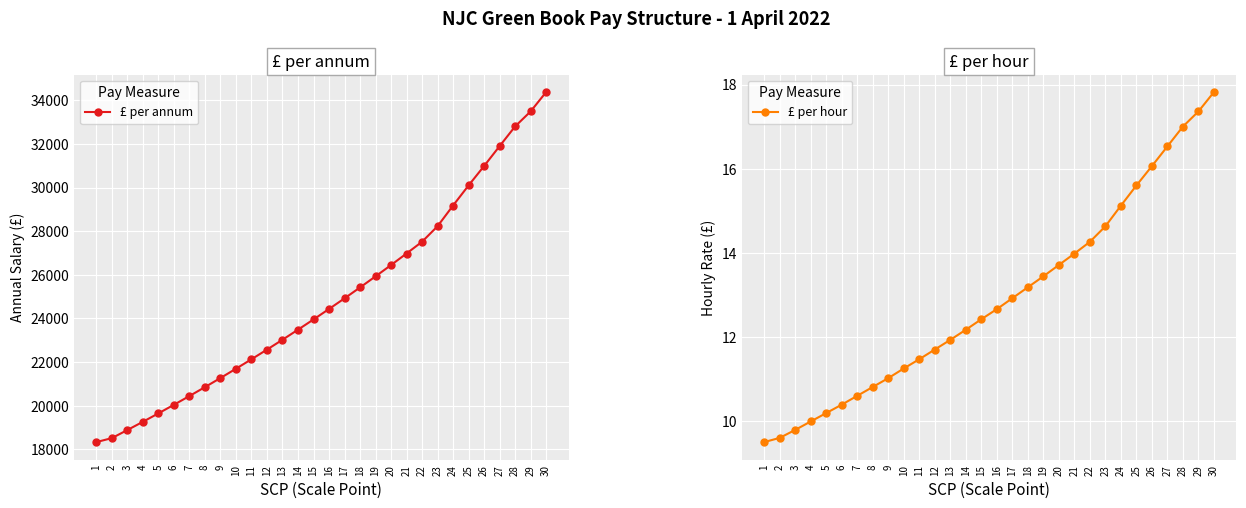

Reading right to left, transcribe all the data shown in this chart.

£ per annum: 30=34373.0	29=33486.0	28=32798.0	27=31895.0	26=30984.0	25=30095.0	24=29174.0	23=28226.0	22=27514.0	21=26975.0	20=26446.0	19=25927.0	18=25419.0	17=24920.0	16=24432.0	15=23953.0	14=23484.0	13=23023.0	12=22571.0	11=22129.0	10=21695.0	9=21269.0	8=20852.0	7=20444.0	6=20043.0	5=19650.0	4=19264.0	3=18887.0	2=18516.0	1=18333.0
£ per hour: 30=17.8	29=17.4	28=17.0	27=16.5	26=16.1	25=15.6	24=15.1	23=14.6	22=14.3	21=14.0	20=13.7	19=13.4	18=13.2	17=12.9	16=12.7	15=12.4	14=12.2	13=11.9	12=11.7	11=11.5	10=11.2	9=11.0	8=10.8	7=10.6	6=10.4	5=10.2	4=10.0	3=9.8	2=9.6	1=9.5